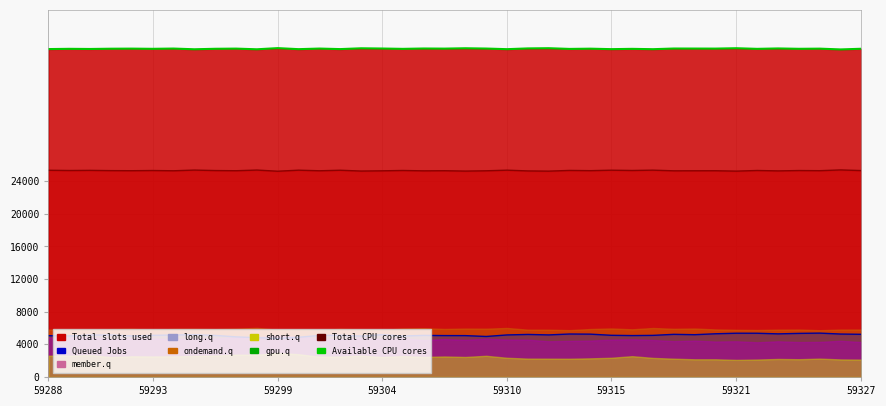

At which category is the sum across all series the highest?

37